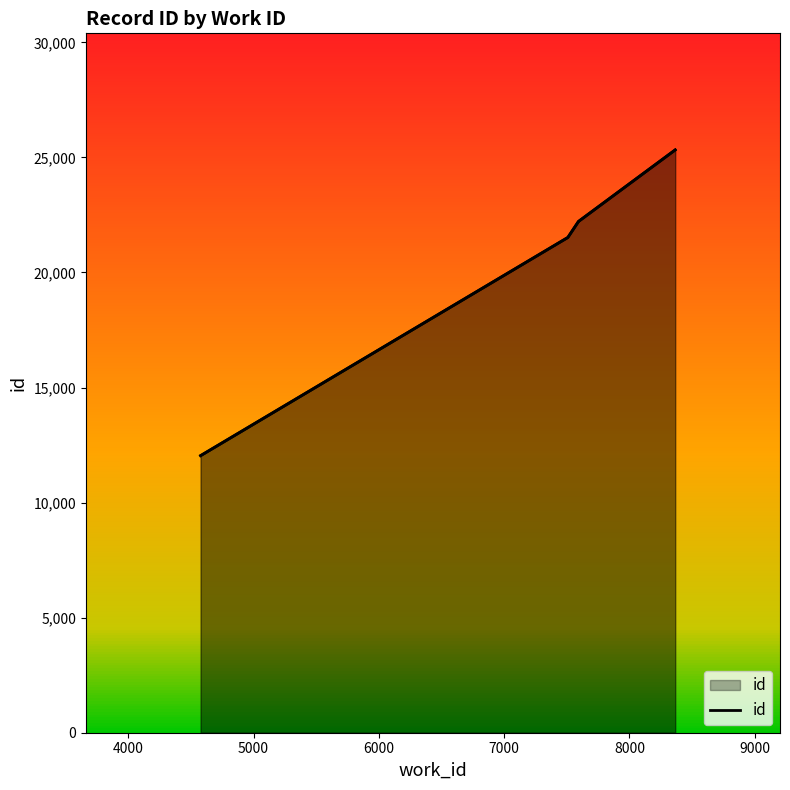

Is it true that the value at 7508 is 7761?

False